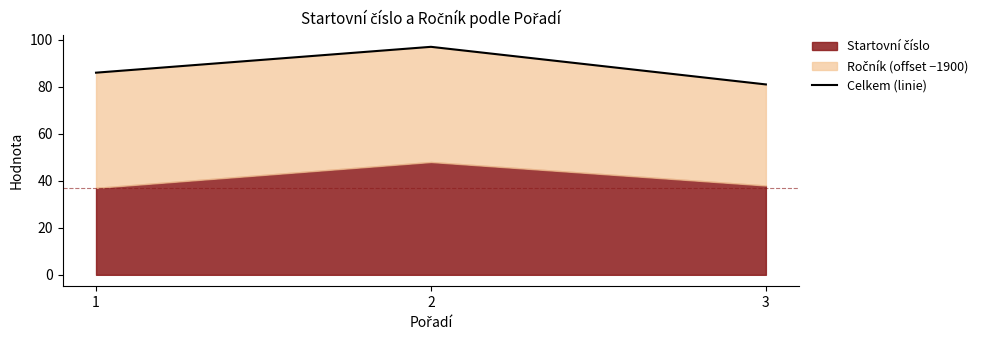

What is the value of the 1st point from the left?

86